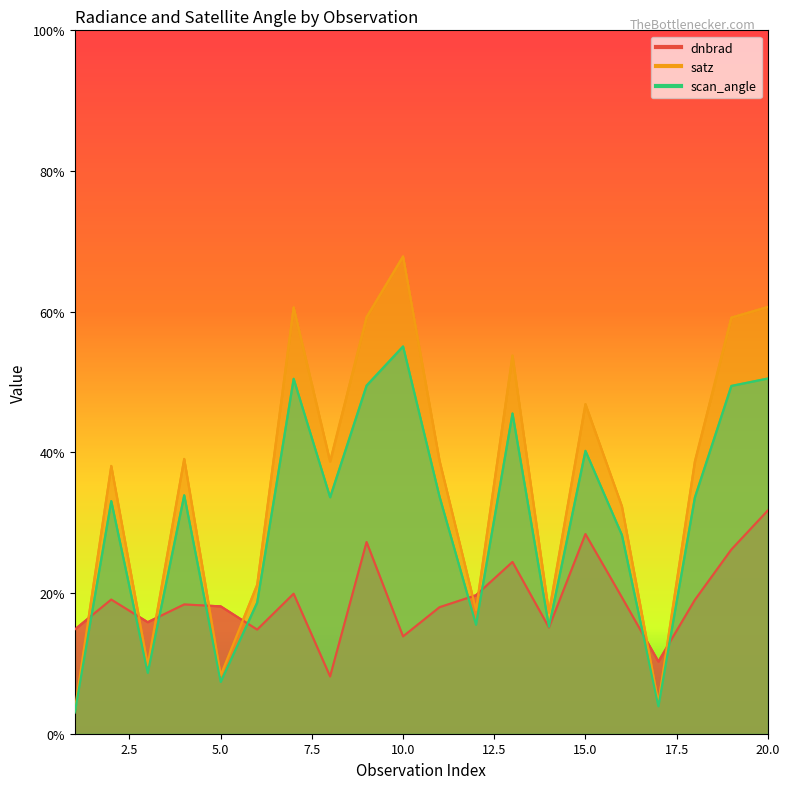

Reading right to left, extract all data points from this chart.

dnbrad: 20=31.7	19=26.2	18=19.0	17=10.3	16=19.4	15=28.4	14=15.1	13=24.4	12=19.7	11=18.0	10=13.8	9=27.2	8=8.1	7=19.9	6=14.8	5=18.1	4=18.4	3=15.9	2=19.1	1=14.8
satz: 20=60.7	19=59.2	18=38.7	17=4.4	16=32.3	15=46.9	14=17.2	13=53.8	12=17.6	11=38.8	10=67.9	9=59.2	8=38.7	7=60.6	6=21.2	5=8.3	4=39.1	3=9.8	2=38.1	1=3.4
scan_angle: 20=50.5	19=49.4	18=33.6	17=3.9	16=28.2	15=40.2	14=15.2	13=45.5	12=15.5	11=33.7	10=55.1	9=49.5	8=33.6	7=50.5	6=18.6	5=7.4	4=33.9	3=8.6	2=33.1	1=3.0